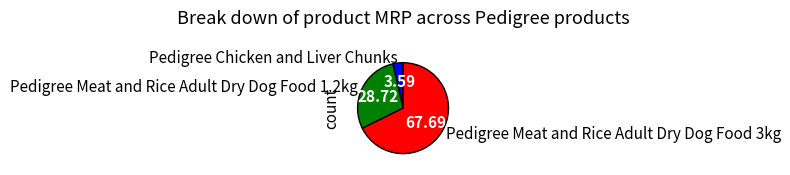

Count the number of slices in the pie.

3